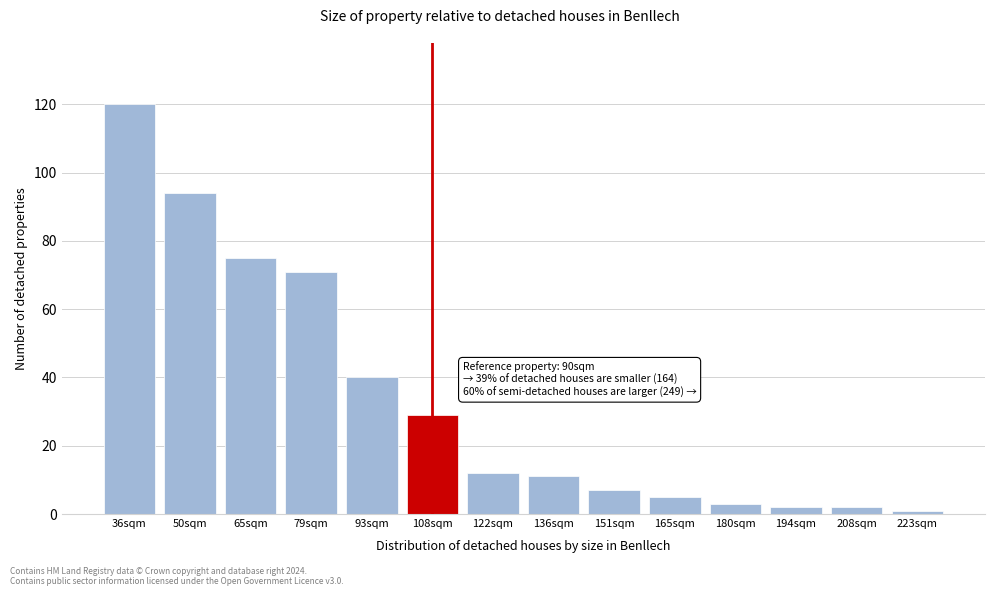

Reading left to right, what are all the values shown in this chart?

36sqm=120	50sqm=94	65sqm=75	79sqm=71	93sqm=40	108sqm=29	122sqm=12	136sqm=11	151sqm=7	165sqm=5	180sqm=3	194sqm=2	208sqm=2	223sqm=1